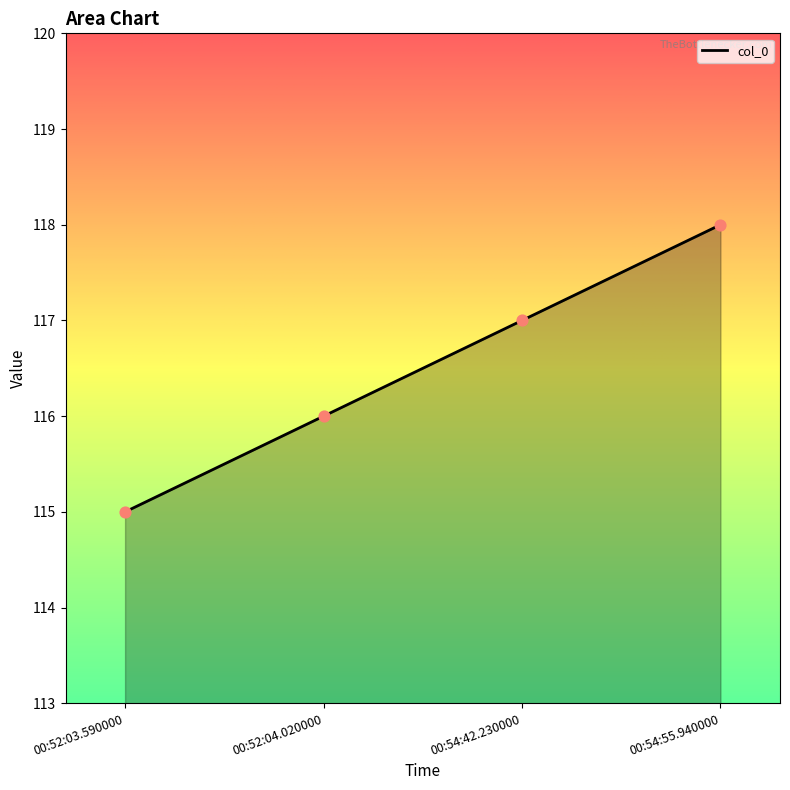

Between 00:52:03.590000 and 00:52:04.020000, which is larger?

00:52:04.020000